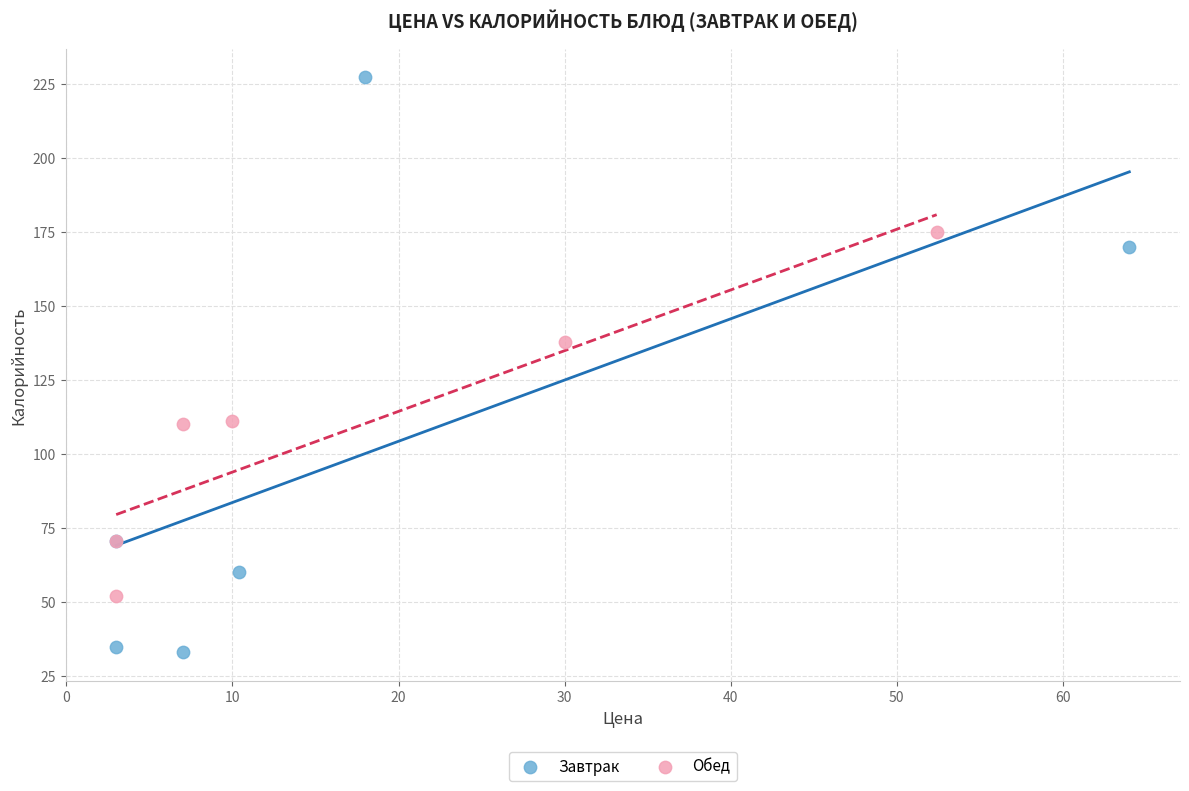

Which series has the largest Y range (max minus min)?

Завтрак